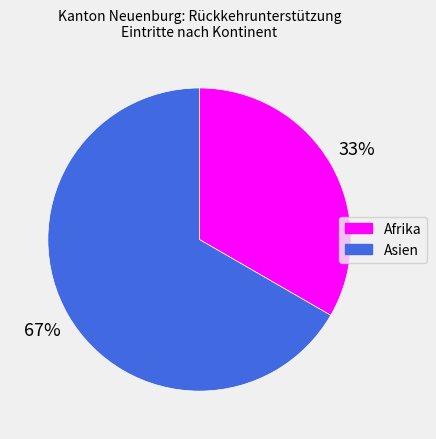

Which category accounts for the majority?

Asien